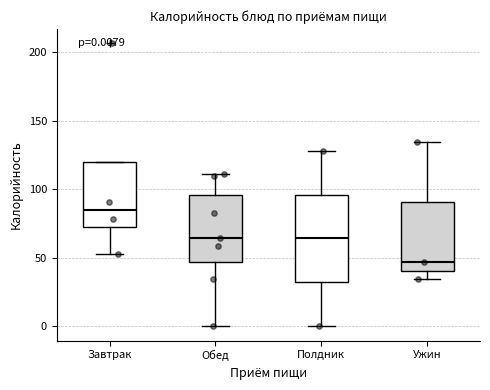

Which box's median line is the lowest?

Ужин